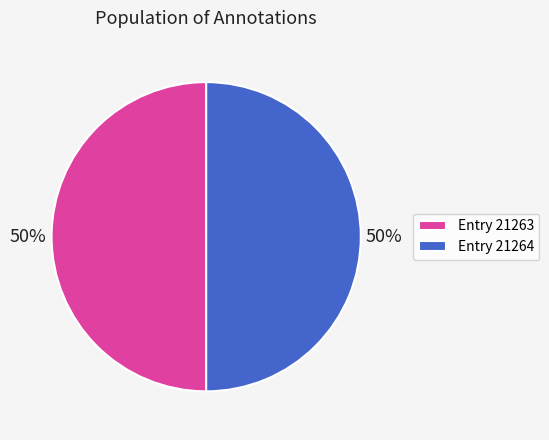

True or false: Entry 21264 accounts for 60% of the total.

False